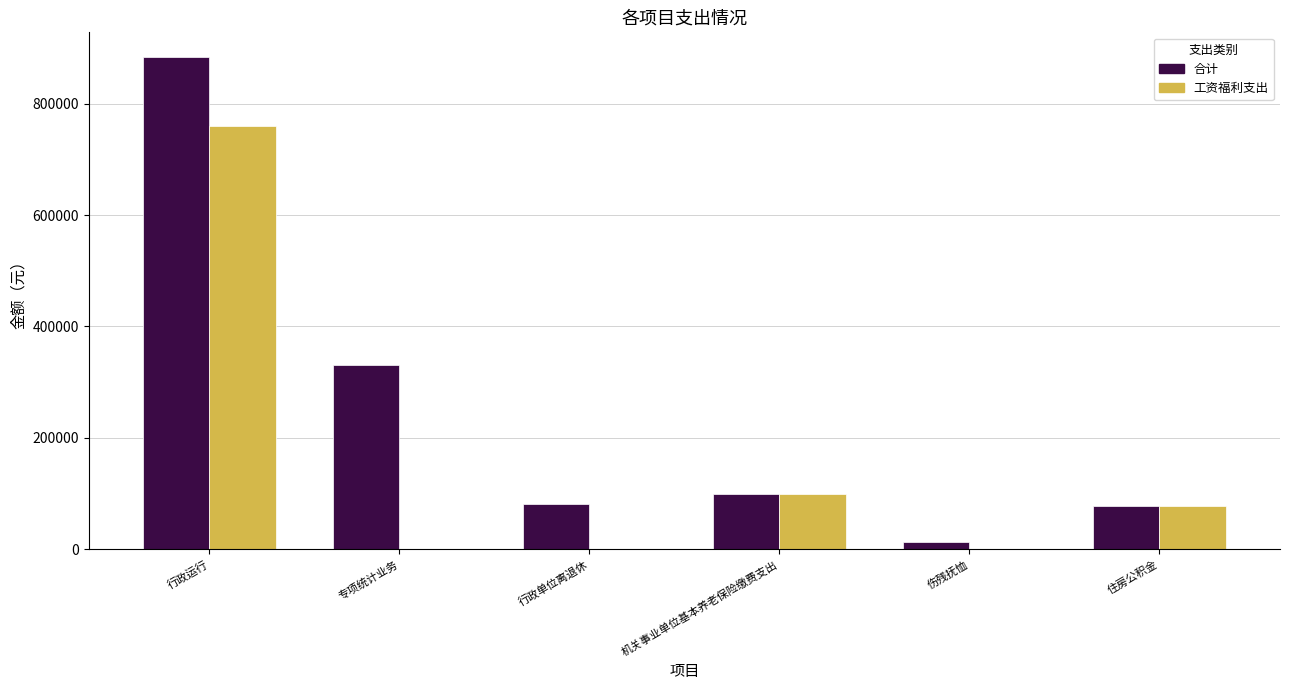

What is the total value across all series at 住房公积金?

156960.0